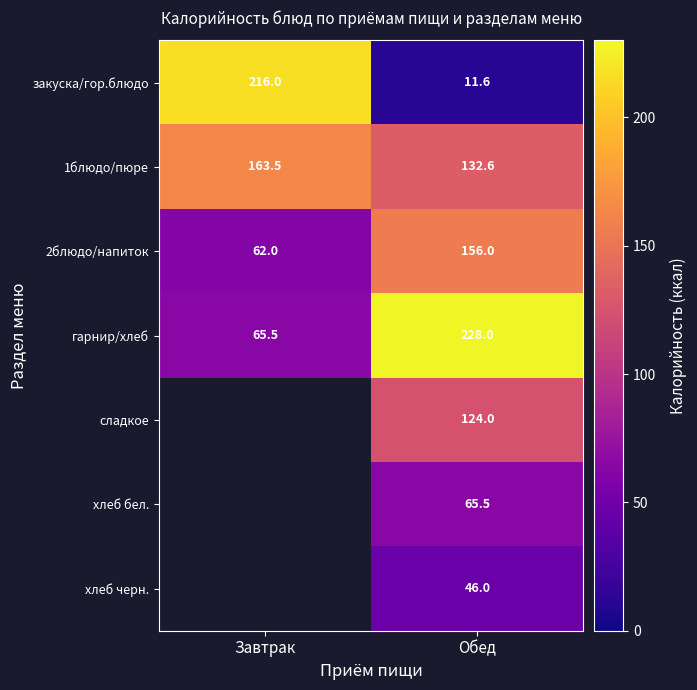

Rank the series at Обед from lowest to highest value.

закуска/гор.блюдо, хлеб черн., хлеб бел., сладкое, 1блюдо/пюре, 2блюдо/напиток, гарнир/хлеб